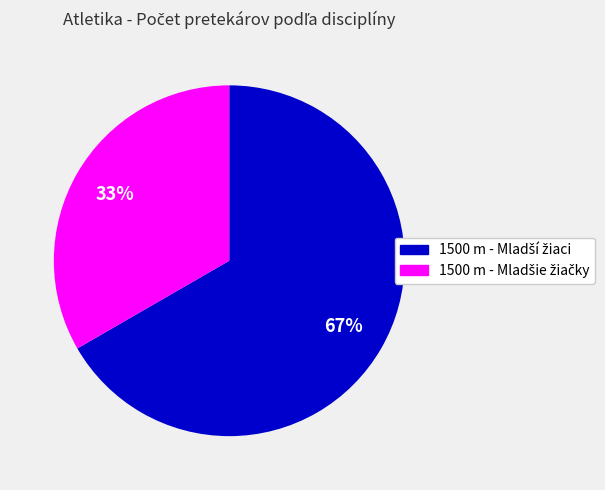

Is there a majority slice in this chart?

Yes